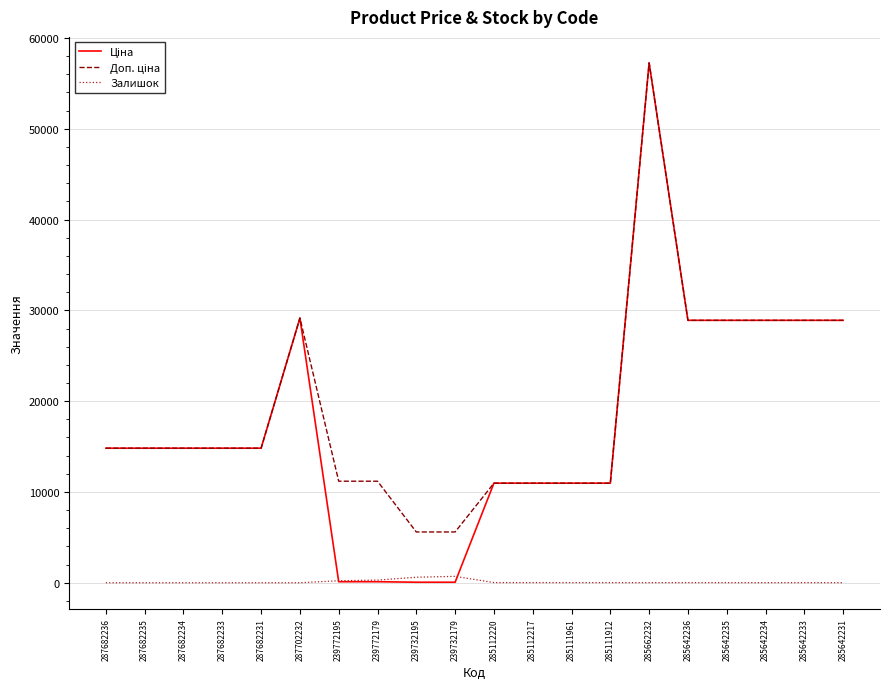

The Залишок series shows 14.0 at 285642235. True or false?

True